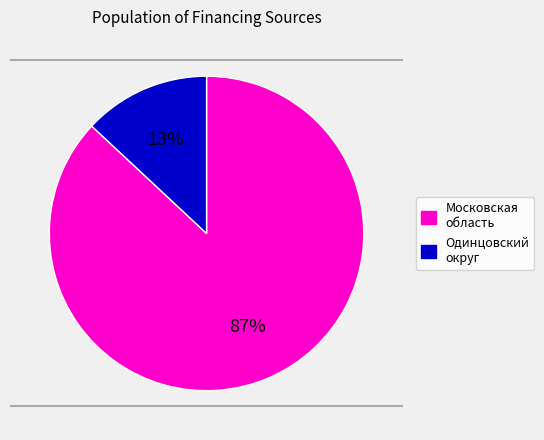

To the nearest percent, what is the average slice percentage?

50%